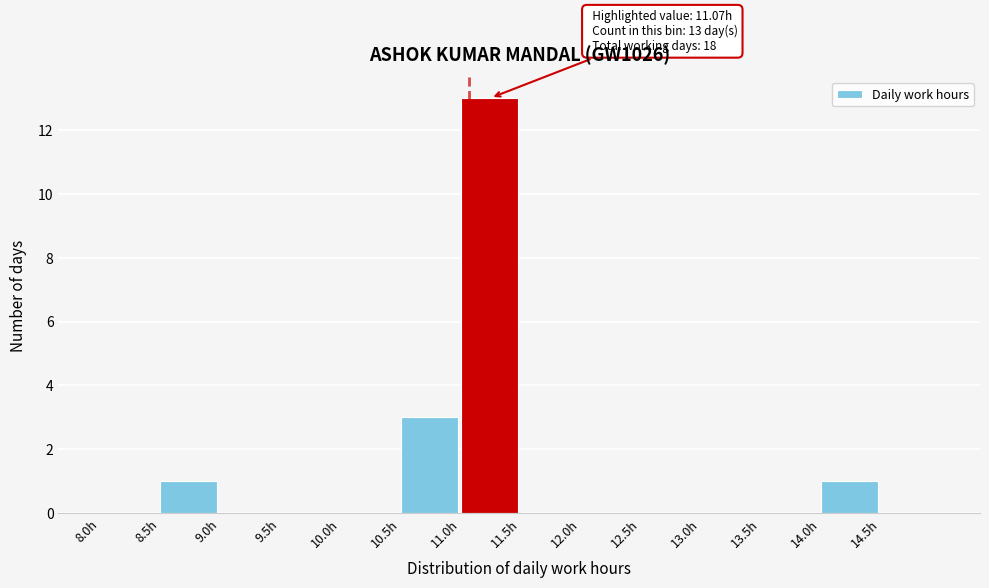

Over which range of the x-axis is the bar tallest?

11.0 to 11.5